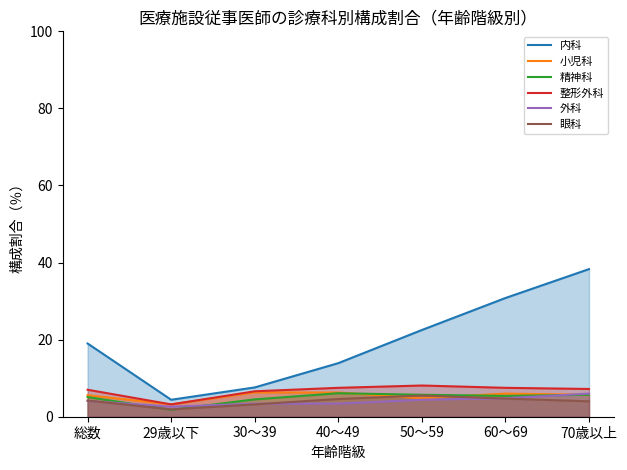

Where do 精神科 and 外科 first cross each other?

総数 and 29歳以下